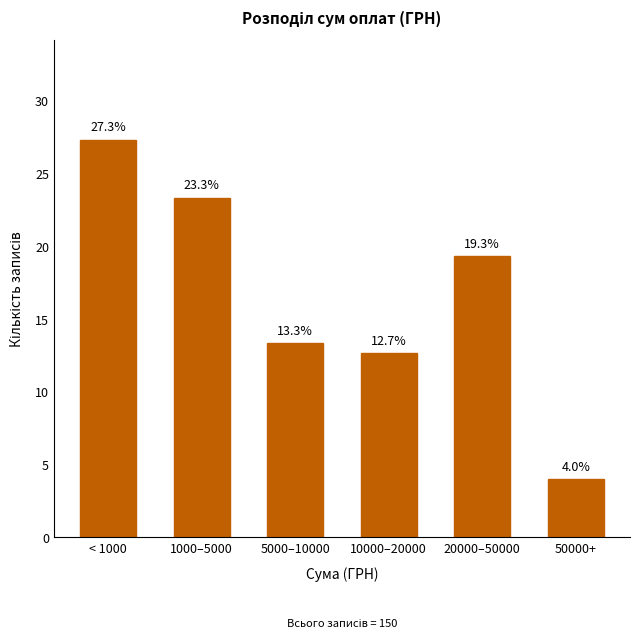

Reading right to left, extract all data points from this chart.

50000+=4.0	20000–50000=19.3	10000–20000=12.7	5000–10000=13.3	1000–5000=23.3	< 1000=27.3